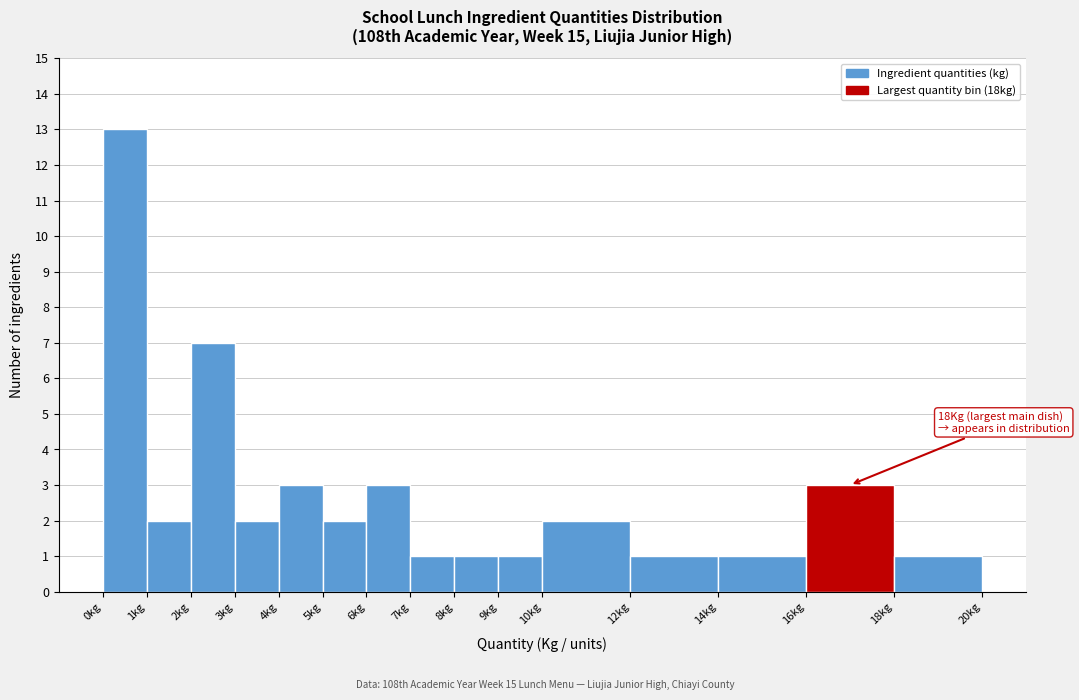

Which range on the x-axis has the tallest bar?

0 to 1